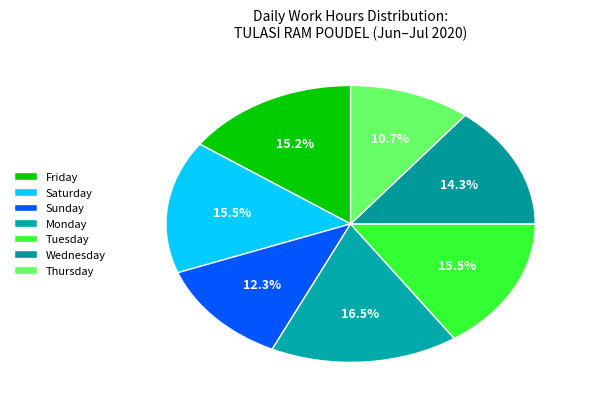

How many segments does this pie chart have?

7